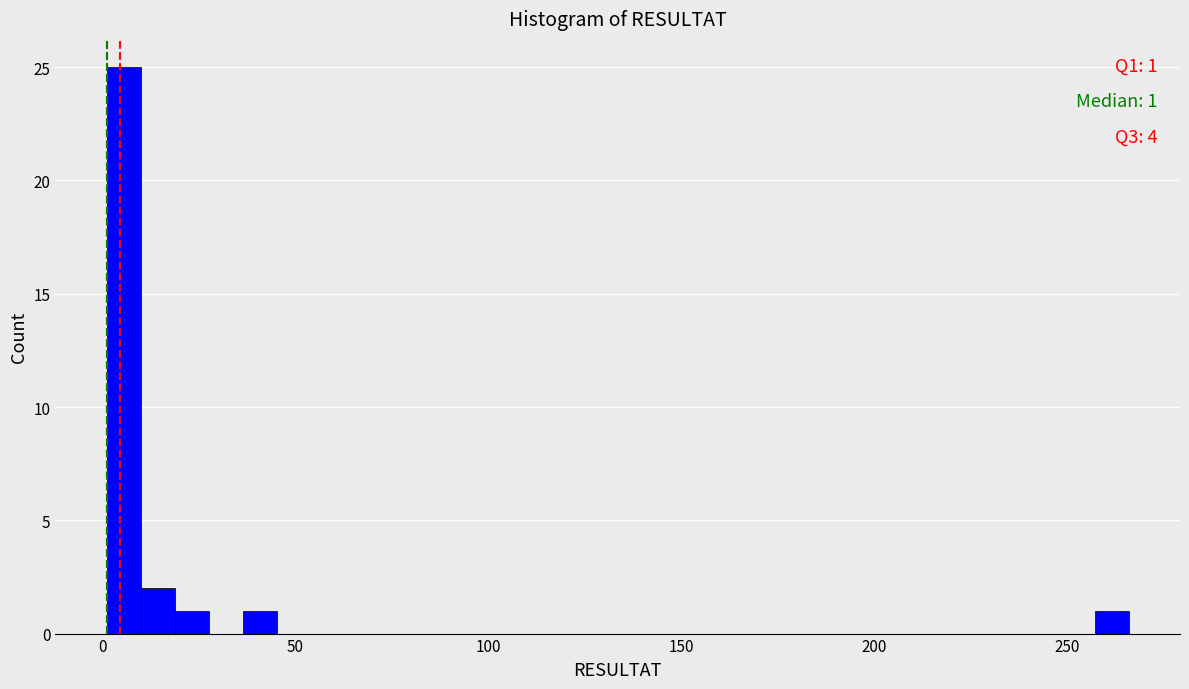

Read against the x-axis, roughly where is the centre of the tallest bar?

5